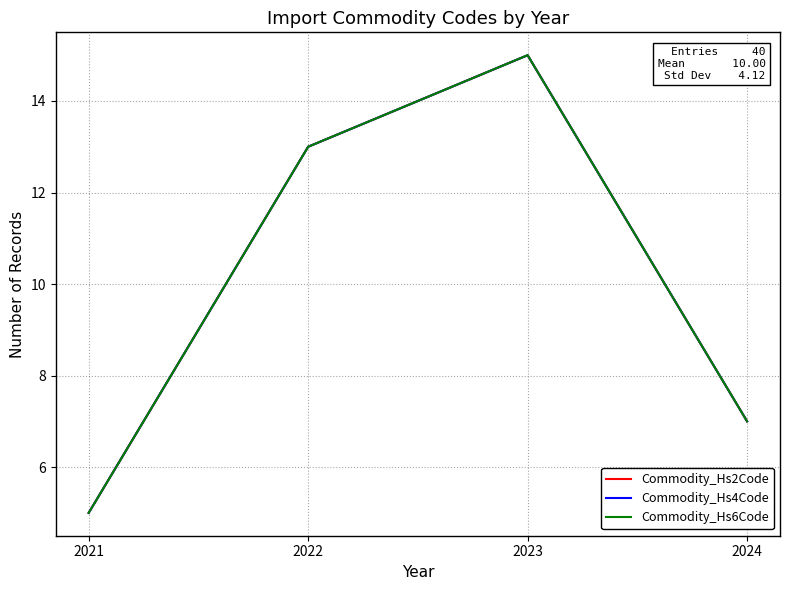

What is the sum of all Commodity_Hs6Code values?

40